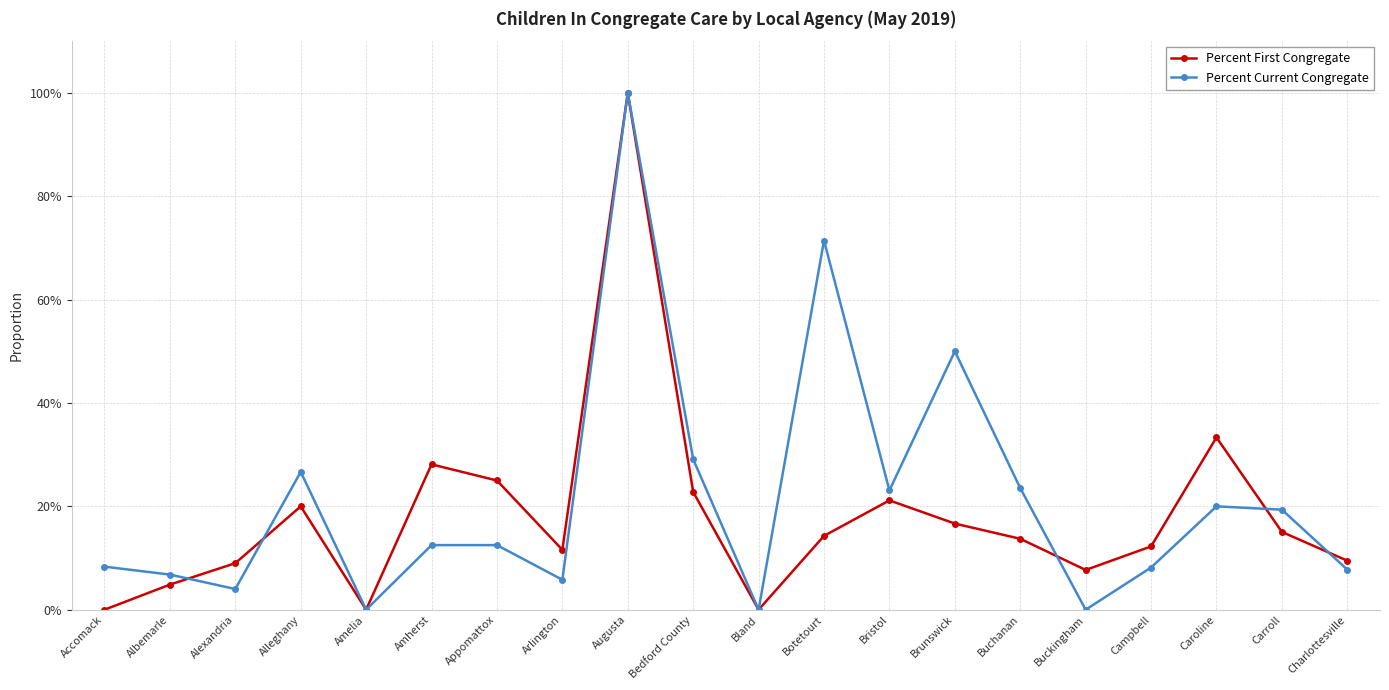

What is the average value of the Percent Current Congregate series?

0.2